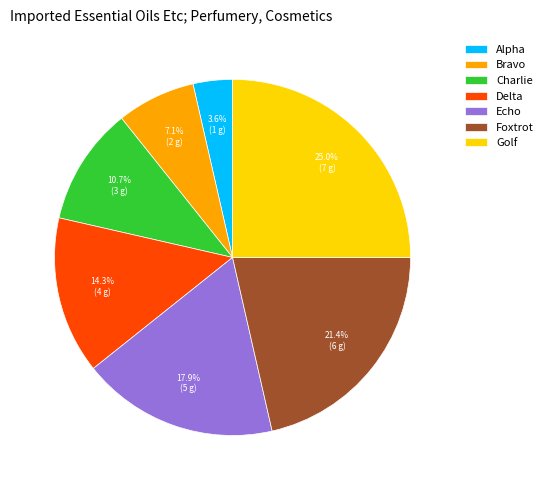

To the nearest percent, what portion does Foxtrot represent?

21%